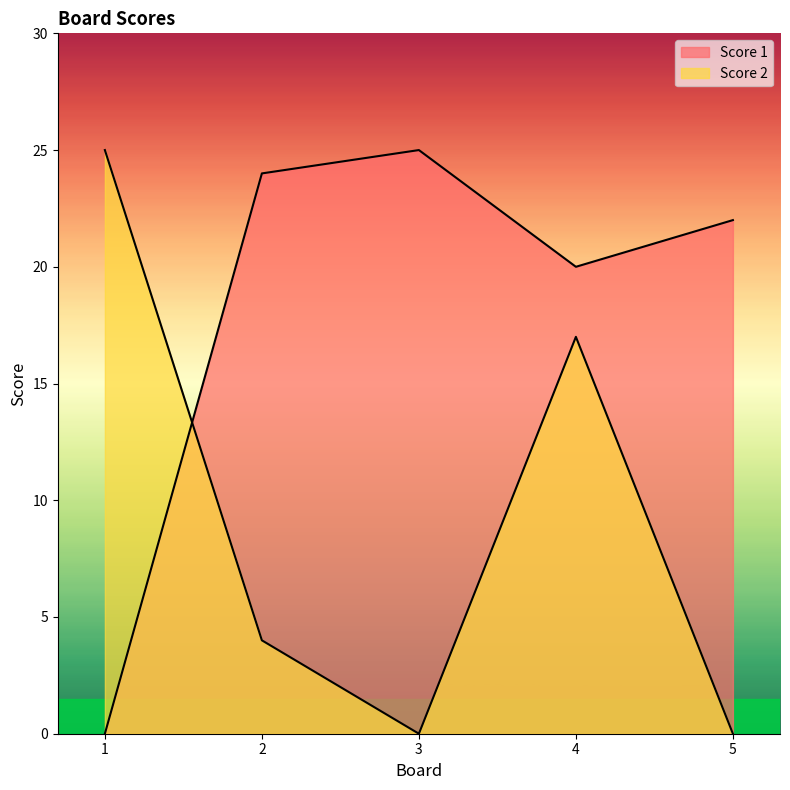

How many times do Score 2 and Score 1 cross each other?

1